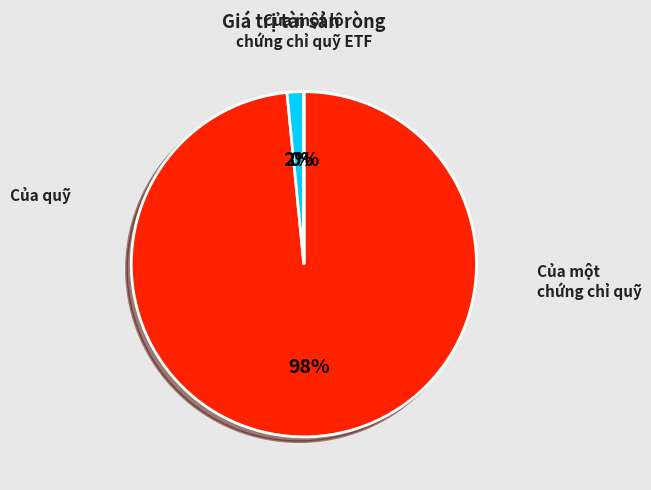

What percentage is NOT represented by Của quỹ?

1.6%